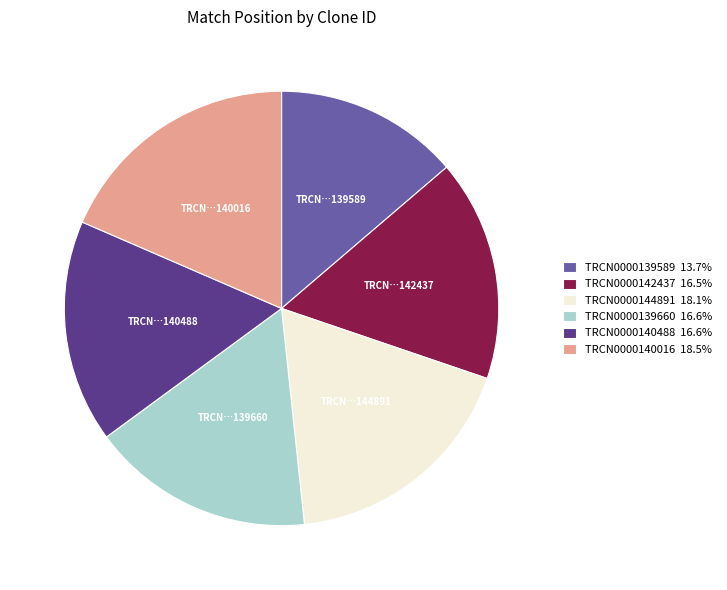

What is the smallest slice in the pie chart?

TRCN0000139589